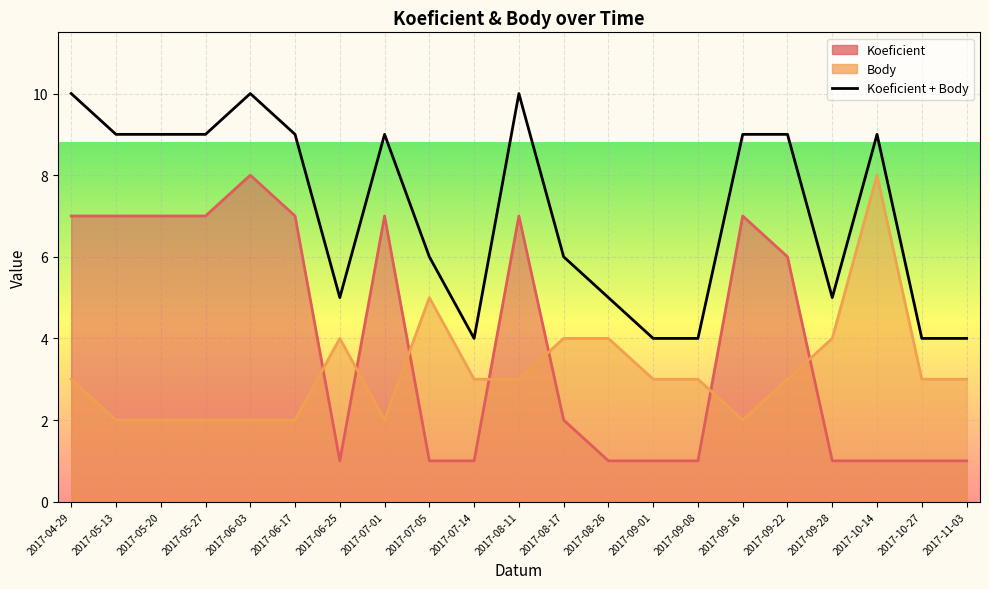

What is the change in value from 2017-06-25 to 2017-11-03?

-1